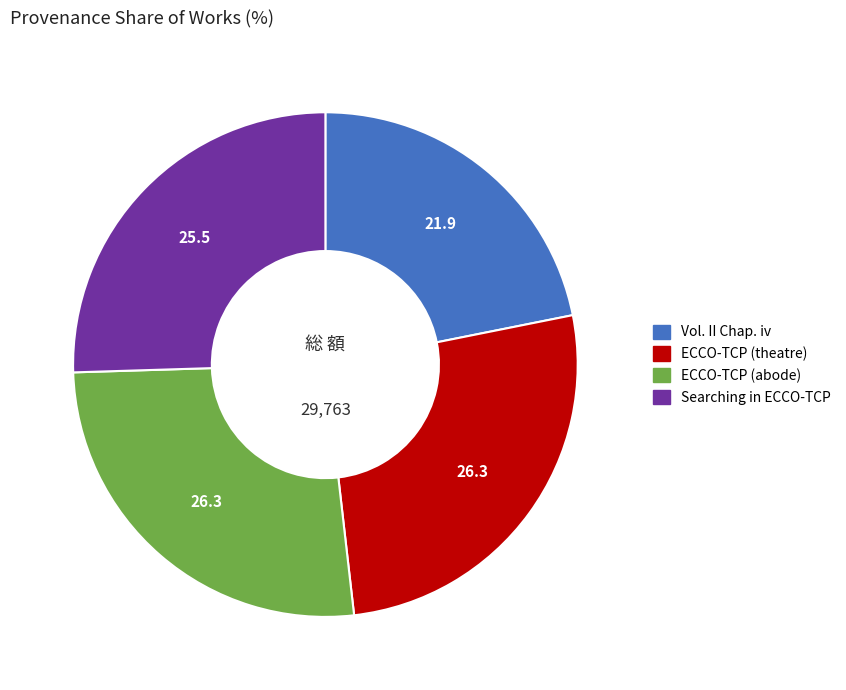

Between Searching in ECCO-TCP and Vol. II Chap. iv, which is larger?

Searching in ECCO-TCP